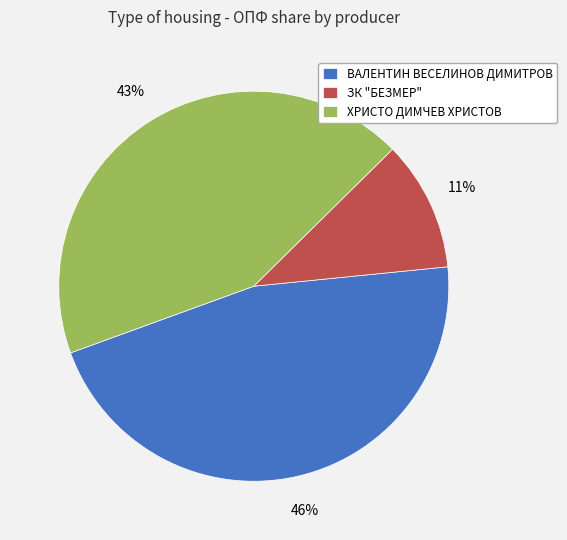

True or false: ХРИСТО ДИМЧЕВ ХРИСТОВ accounts for 43% of the total.

True